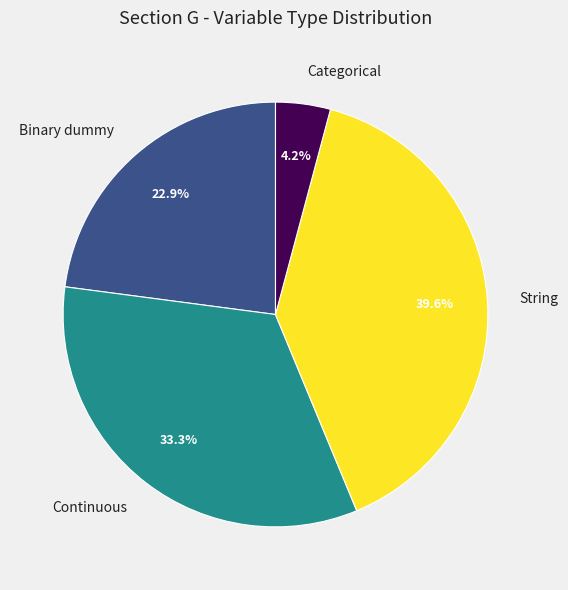

Is it true that Categorical is 4% of the pie?

True